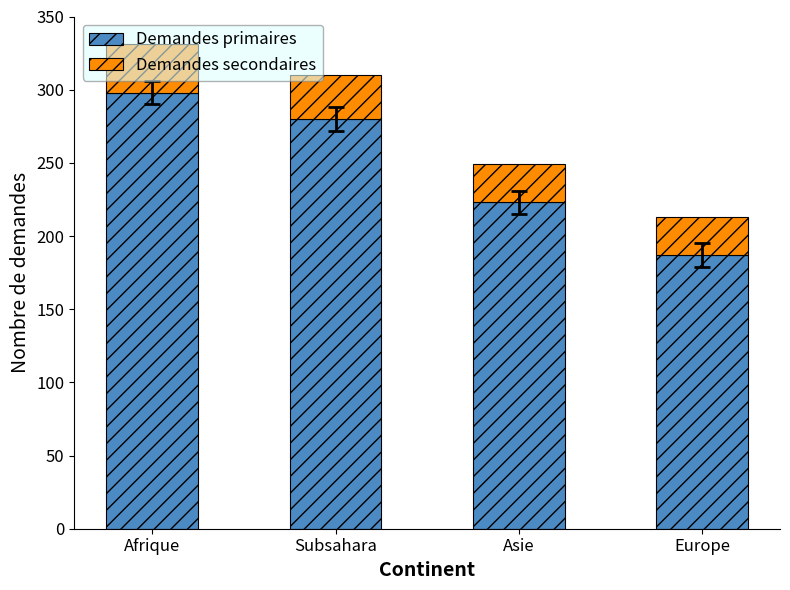

What is the total value across all series at Europe?

213